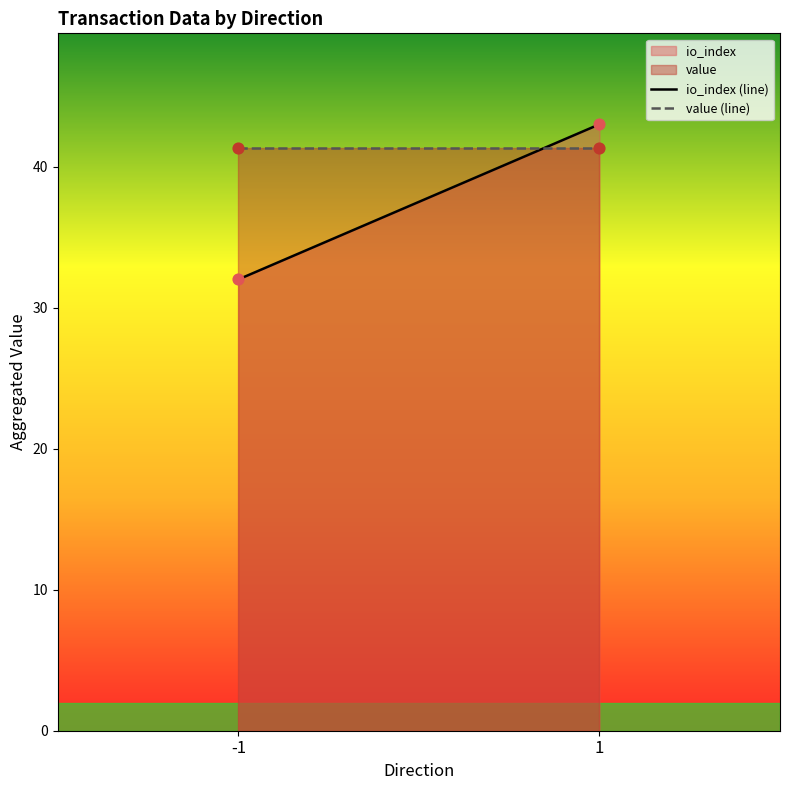

Which series has the largest total across all categories?

value (line)